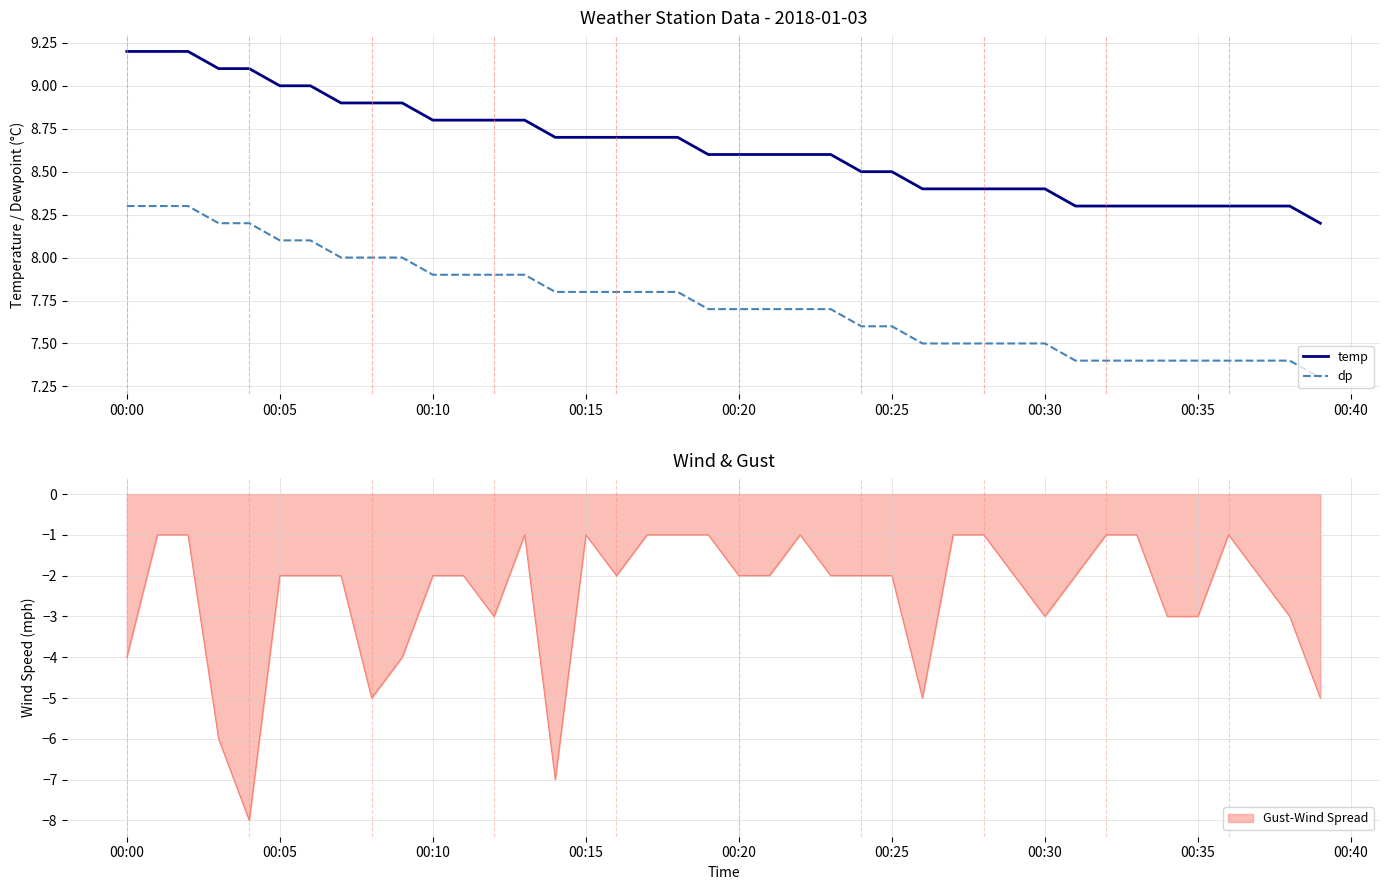

True or false: temp and dp intersect in this chart.

False